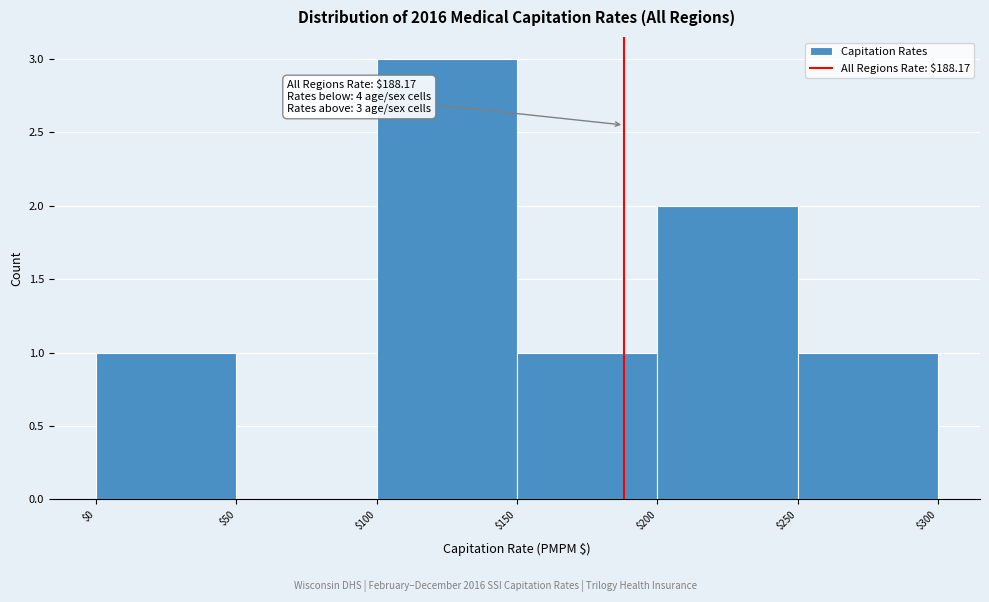

Over which range of the x-axis is the bar tallest?

$100 to $150